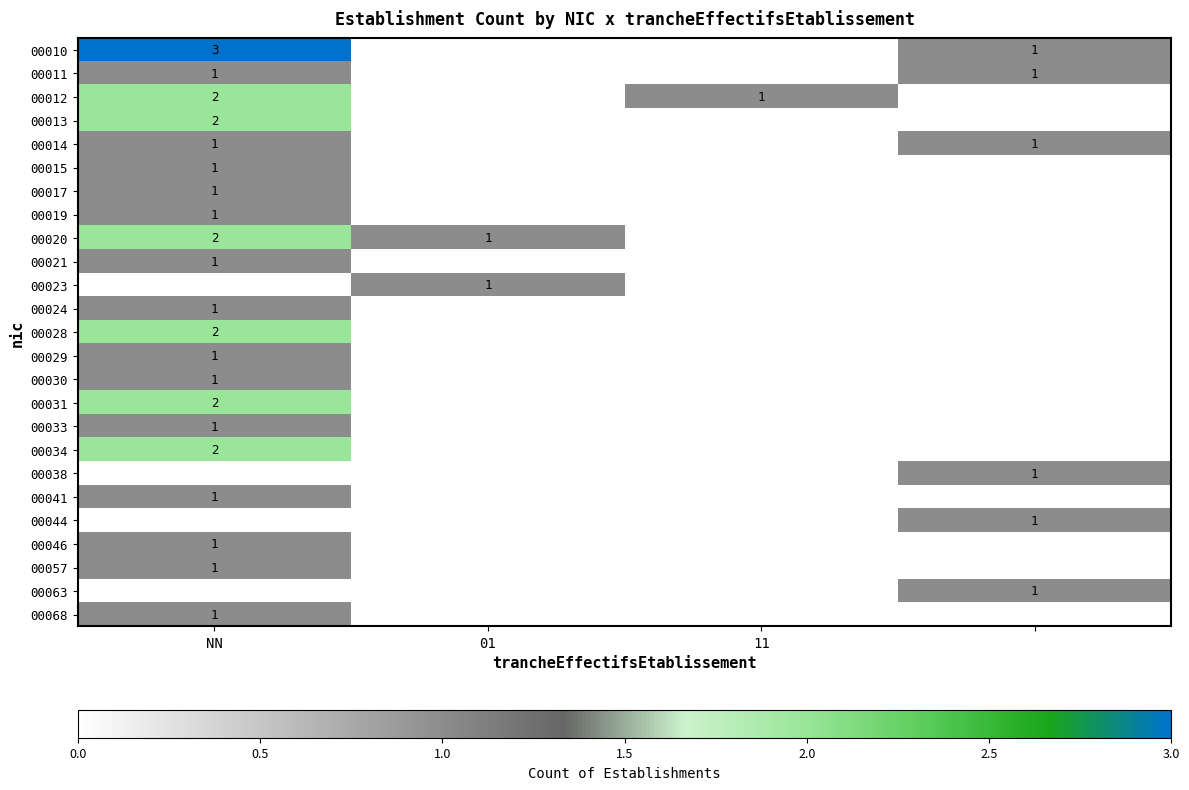

Between 3 and 11, which is larger?

3